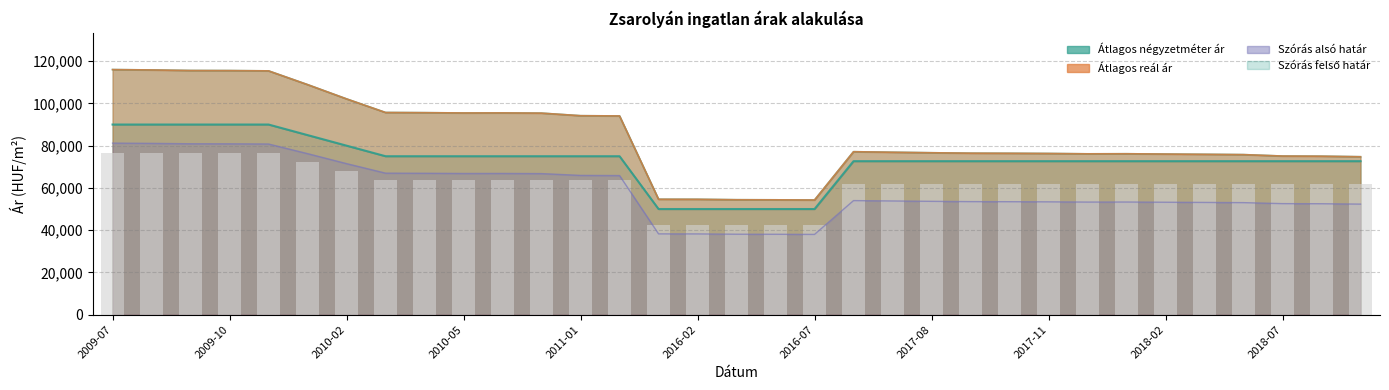

What is the average value of the Szórás felső határ series?

84611.0